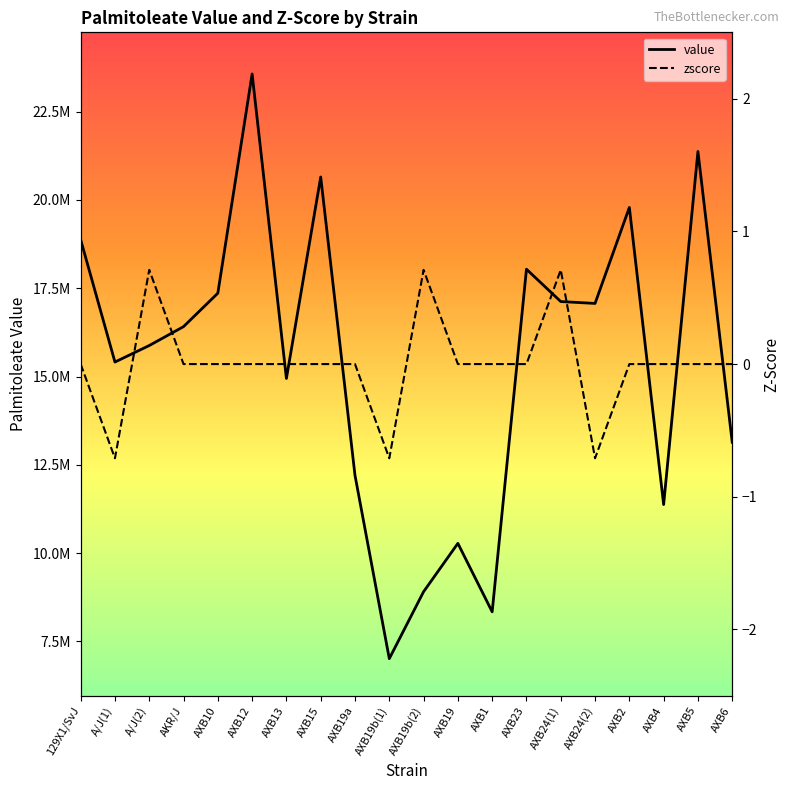

Reading left to right, list all the values displayed in this chart.

value: 18874218.0	15409680.0	15876796.0	16412103.0	17358220.0	23564418.0	14945015.0	20647834.0	12201185.0	7013387.5	8908450.0	10276920.0	8339067.0	18037442.0	17121832.0	17068880.0	19785722.0	11375771.0	21369116.0	13140354.0
zscore: 0.0	-0.7	0.7	0.0	0.0	0.0	0.0	0.0	0.0	-0.7	0.7	0.0	0.0	0.0	0.7	-0.7	0.0	0.0	0.0	0.0